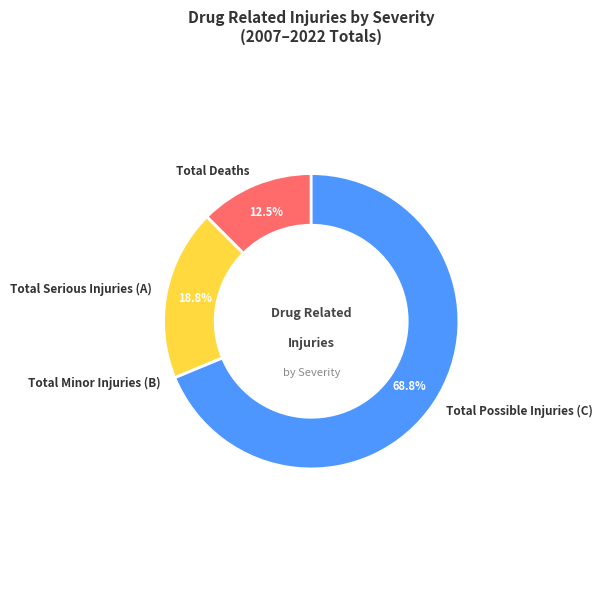

Does Total Possible Injuries (C) account for over 50% of the chart?

Yes